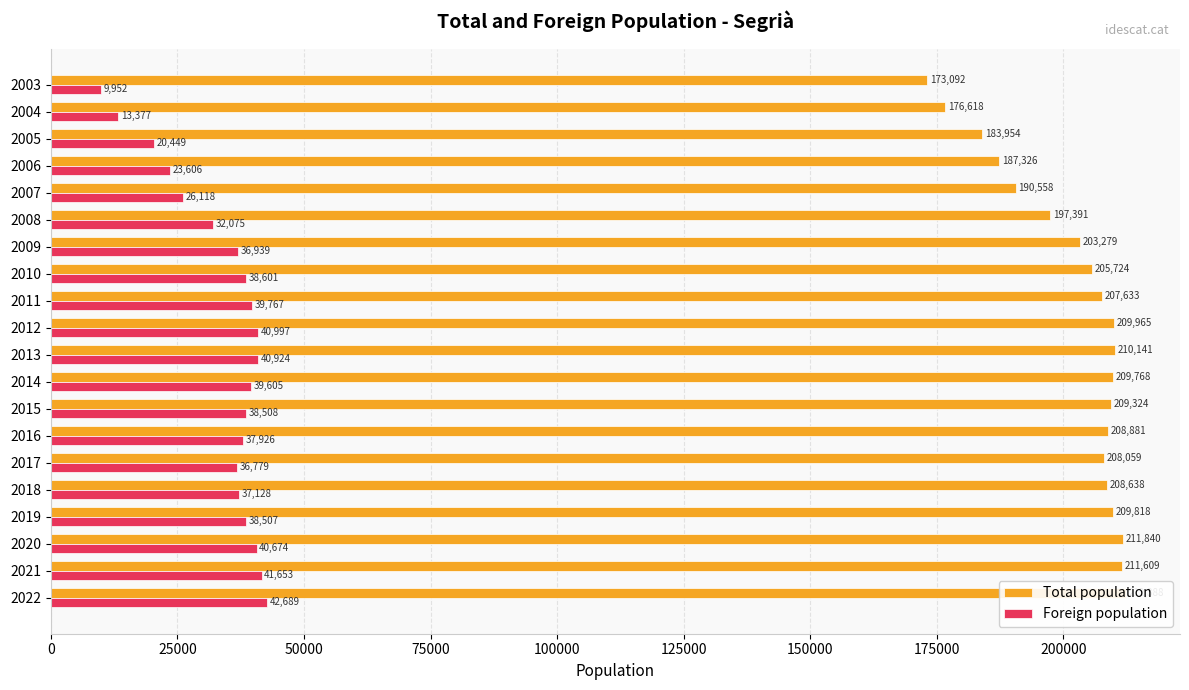

What is the minimum value for Foreign population?

9952